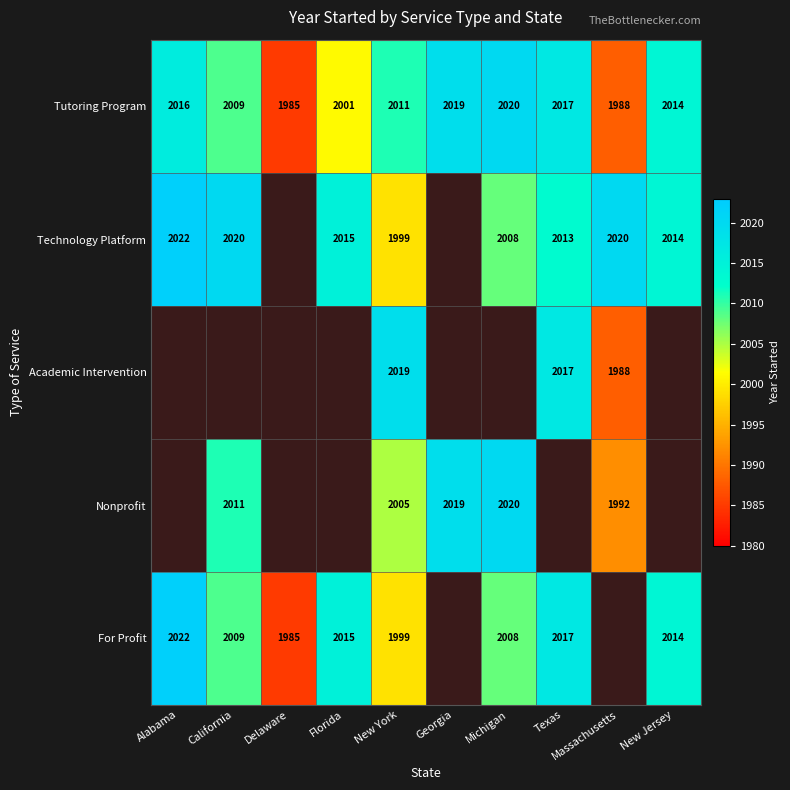

What is the smallest value displayed?

1985.0